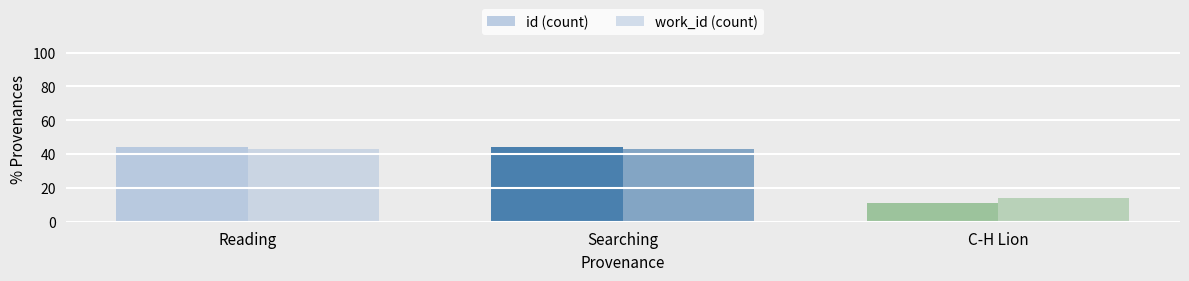

How many values in the work_id (count) series are below 42?

1